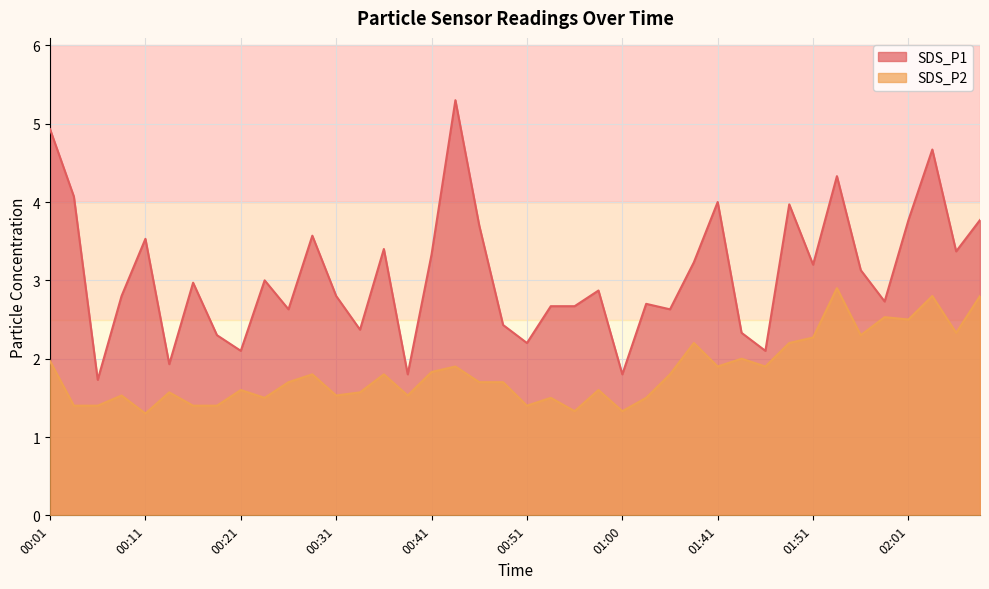

At how many categories does at least one series exceed 4?

5